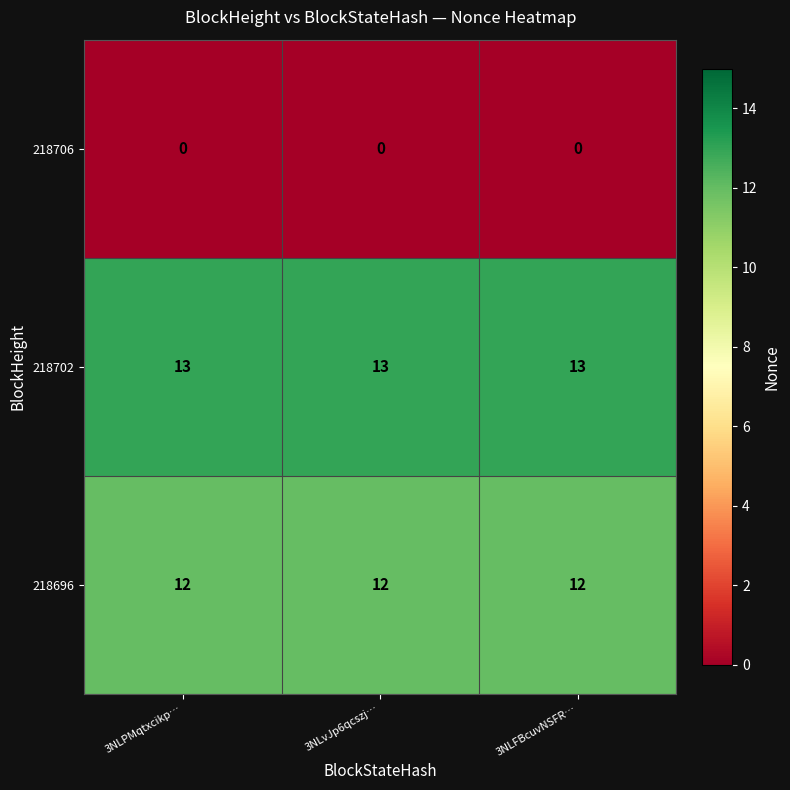

At how many categories does at least one series exceed 11?

3